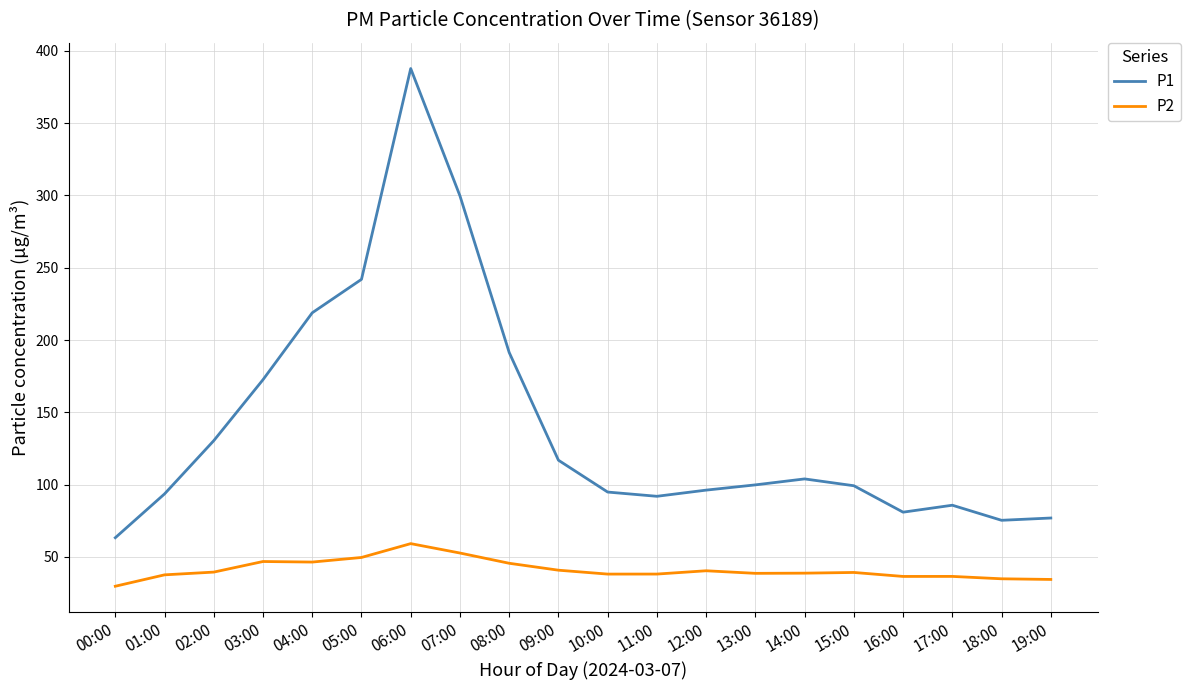

Which series has the largest range (max minus min)?

P1